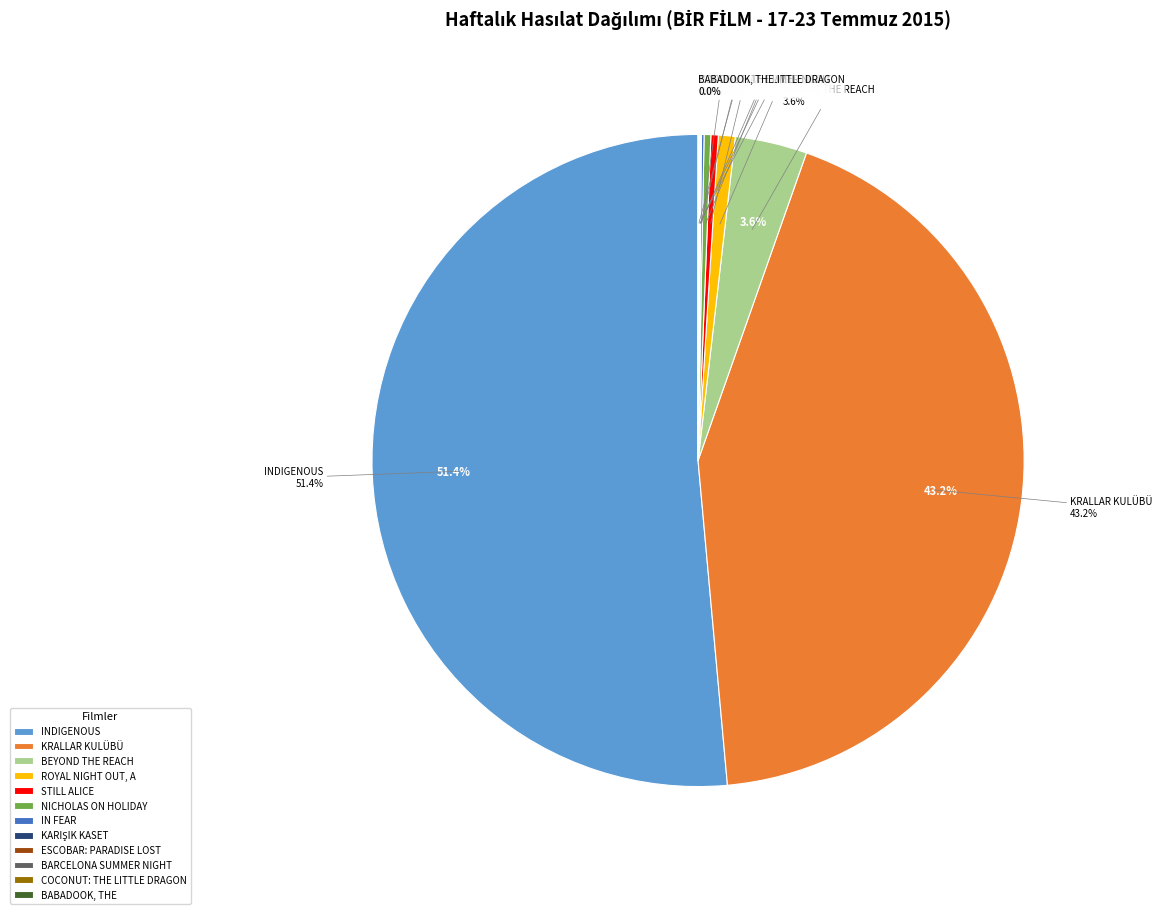

The NICHOLAS ON HOLIDAY slice represents 0% of the pie. True or false?

True